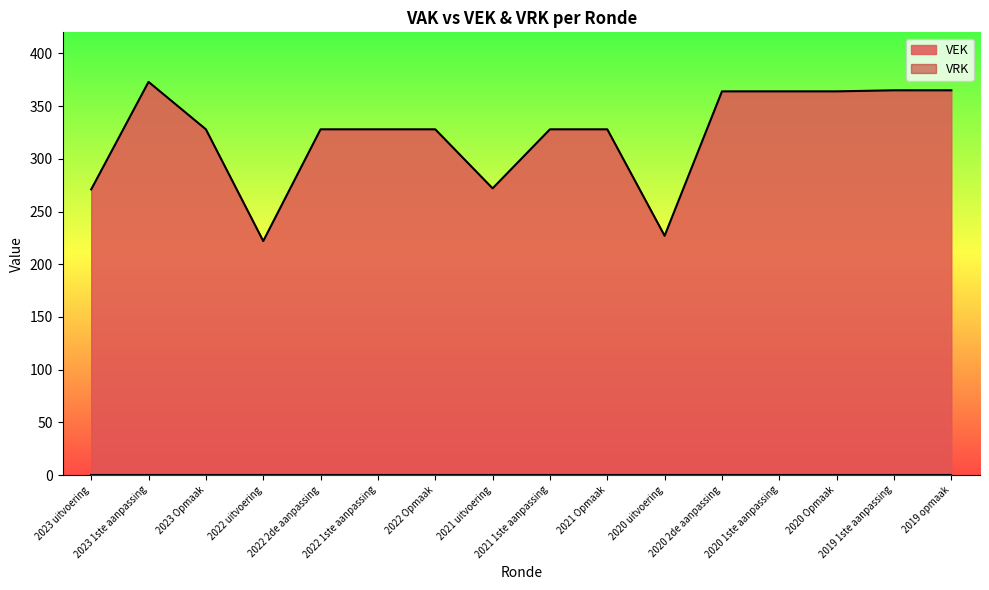

What is the value of the 15th point from the left?

365